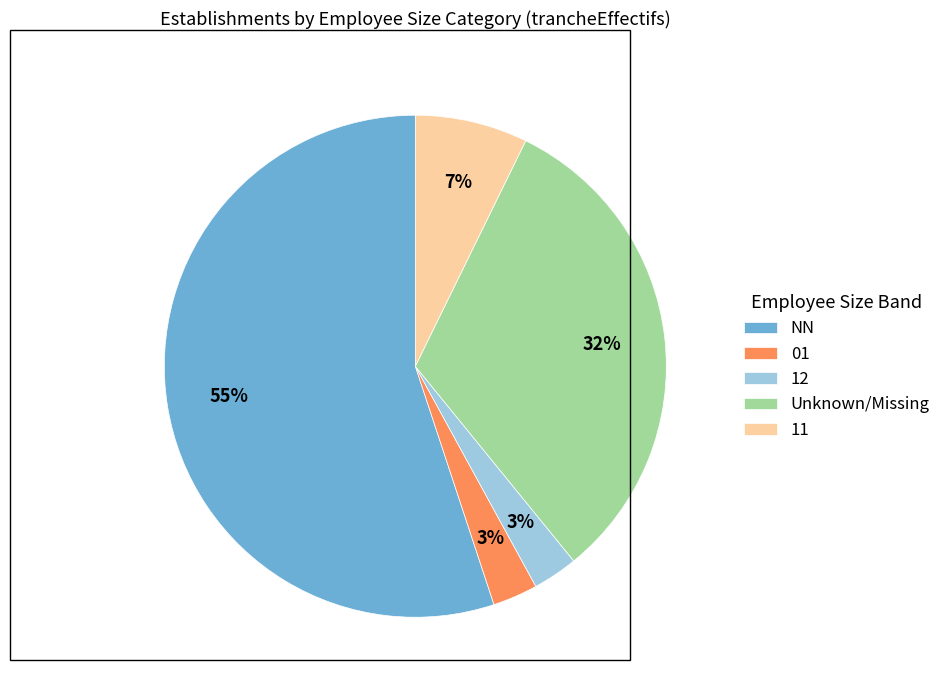

To the nearest percent, what percentage of the pie is NN?

55%